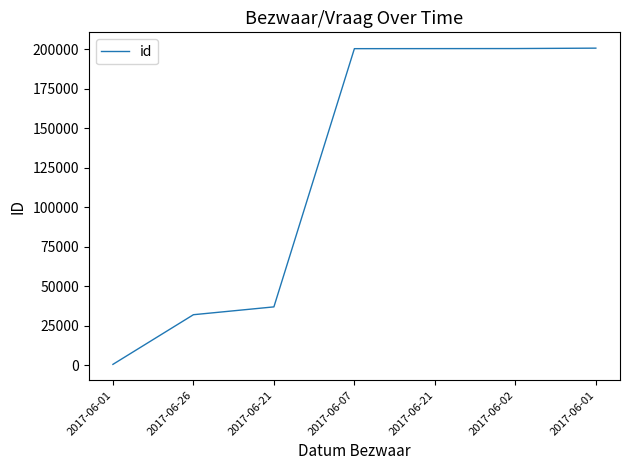

How many distinct data groups are displayed?

1